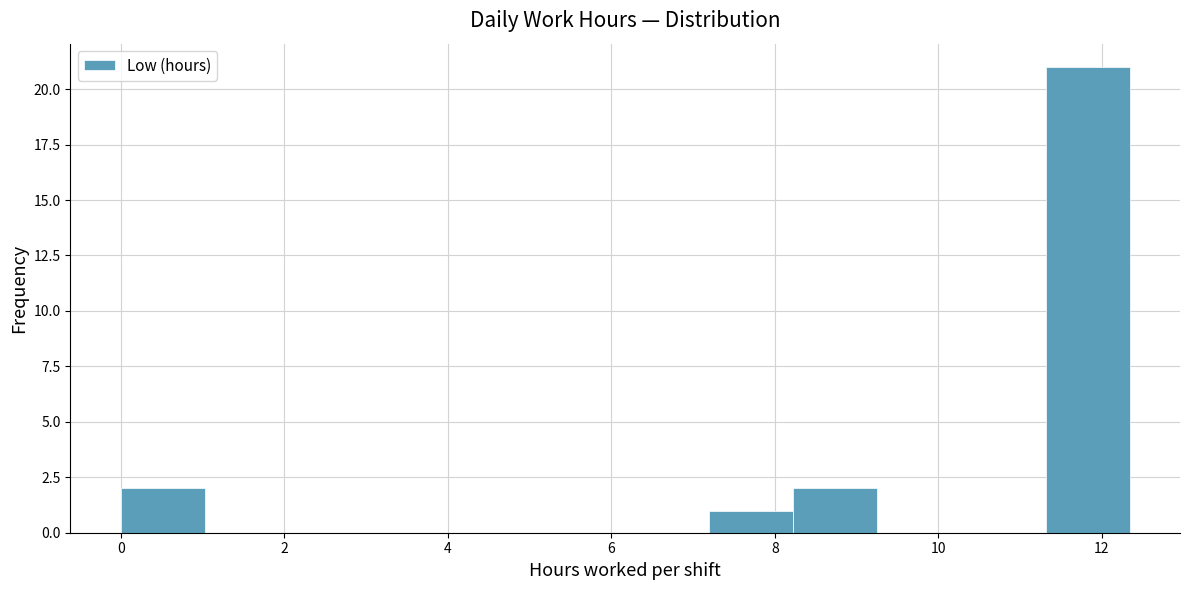

How tall is the bar that spans 7.2 to 8.2 on the x-axis? Neither the bar edges nor the heights are printed on the chart, so give them approximately, as read against the axes.

1